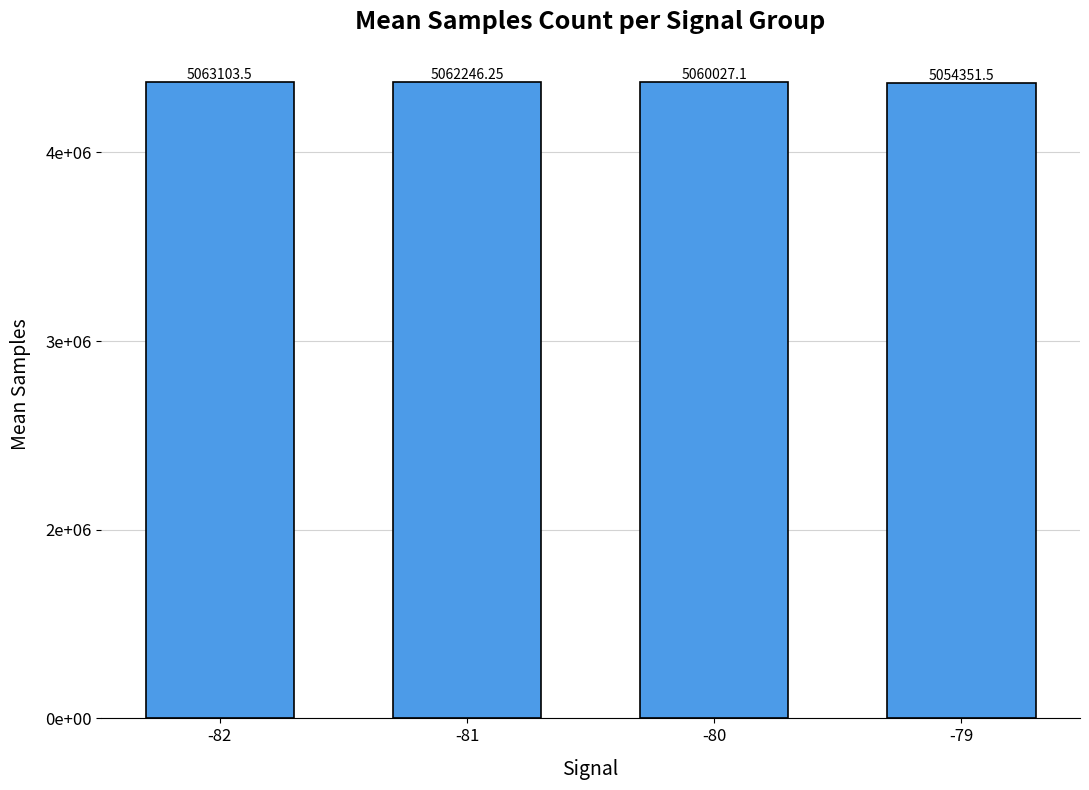

Are the bars grouped side by side (vs. stacked)?

No